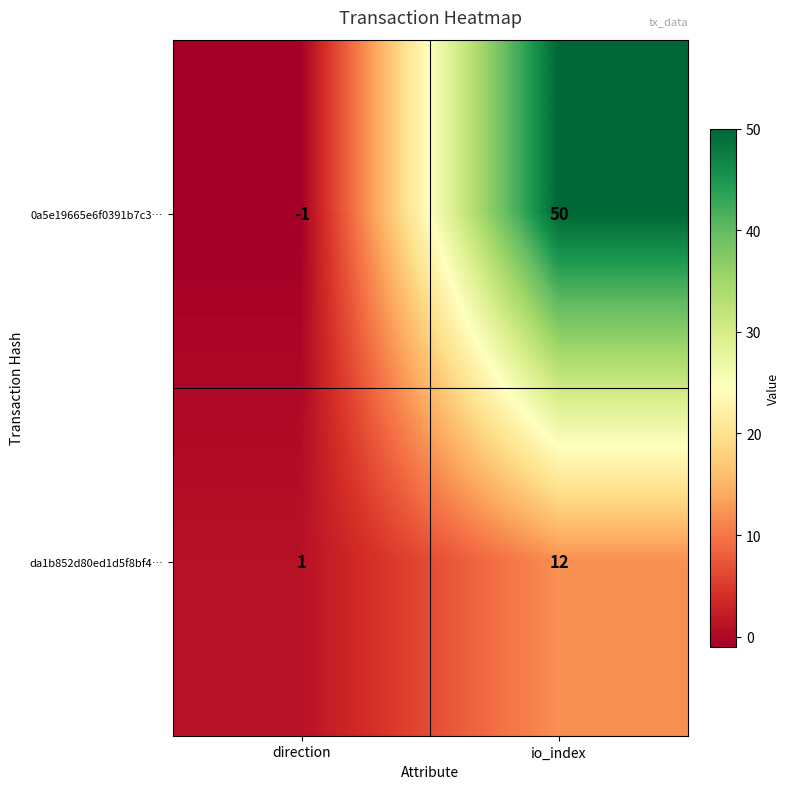

Which category has the highest value in the da1b852d80ed1d5f8bf4… series?

io_index